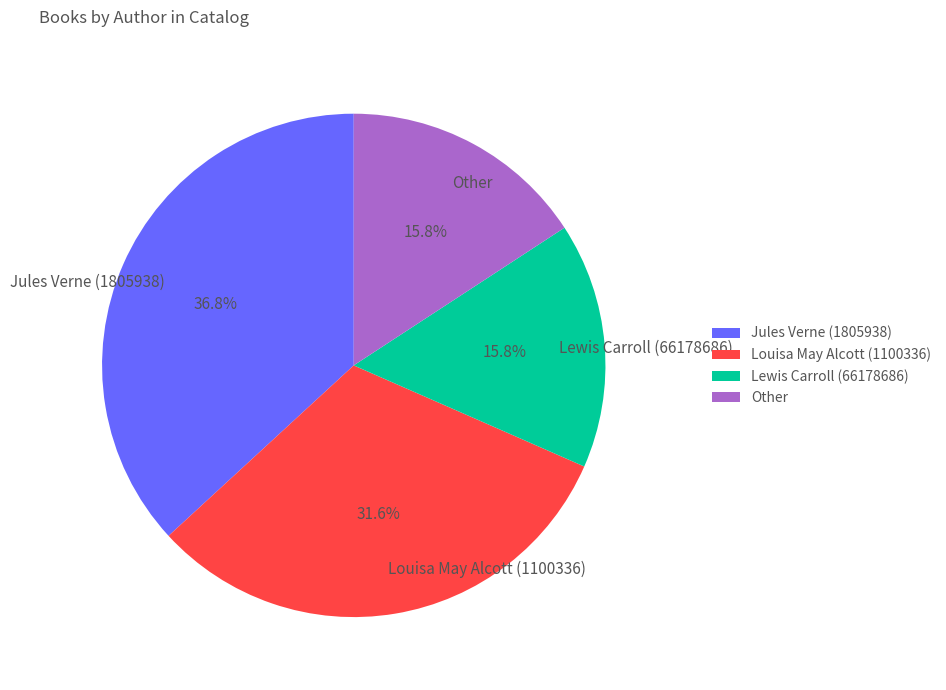

How many segments does this pie chart have?

4